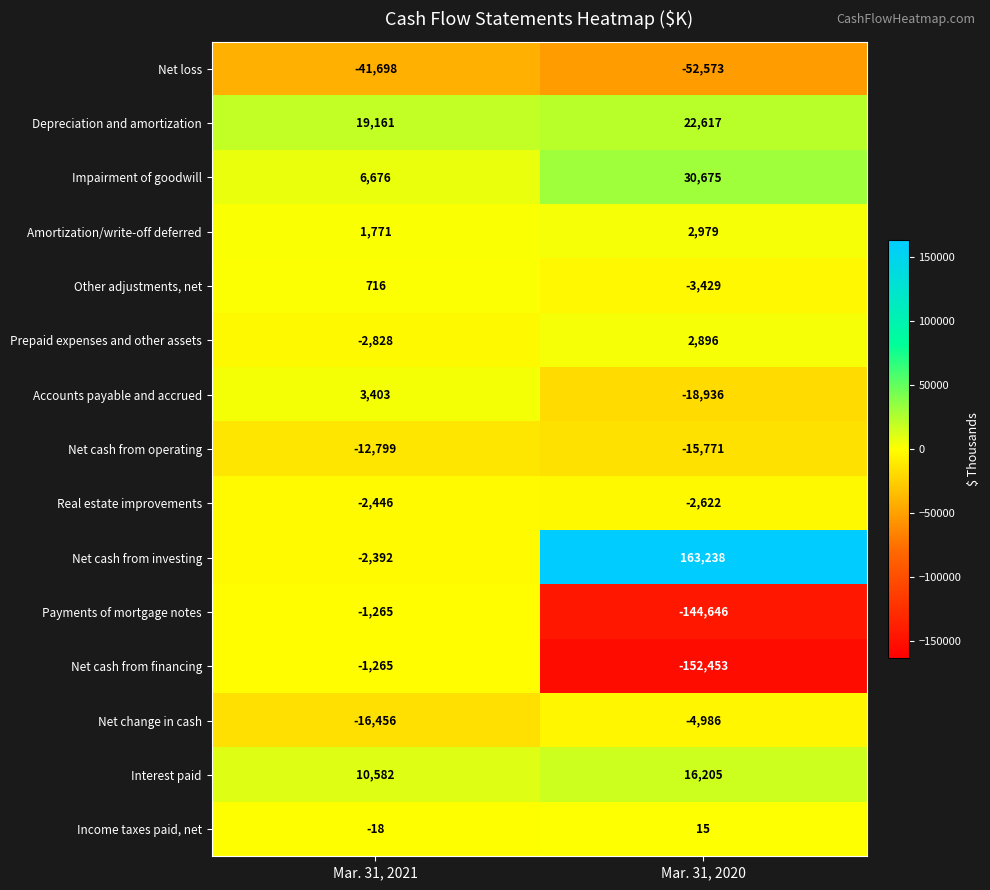

Which series has the largest total across all categories?

Net cash from investing